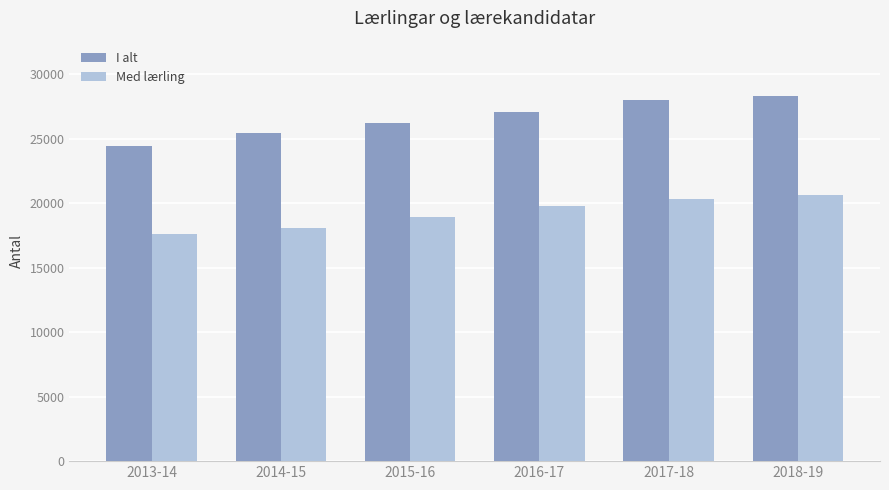

Reading right to left, extract all data points from this chart.

I alt: 2018-19=28357	2017-18=28016	2016-17=27104	2015-16=26212	2014-15=25471	2013-14=24469
Med lærling: 2018-19=20675	2017-18=20312	2016-17=19760	2015-16=18947	2014-15=18053	2013-14=17606